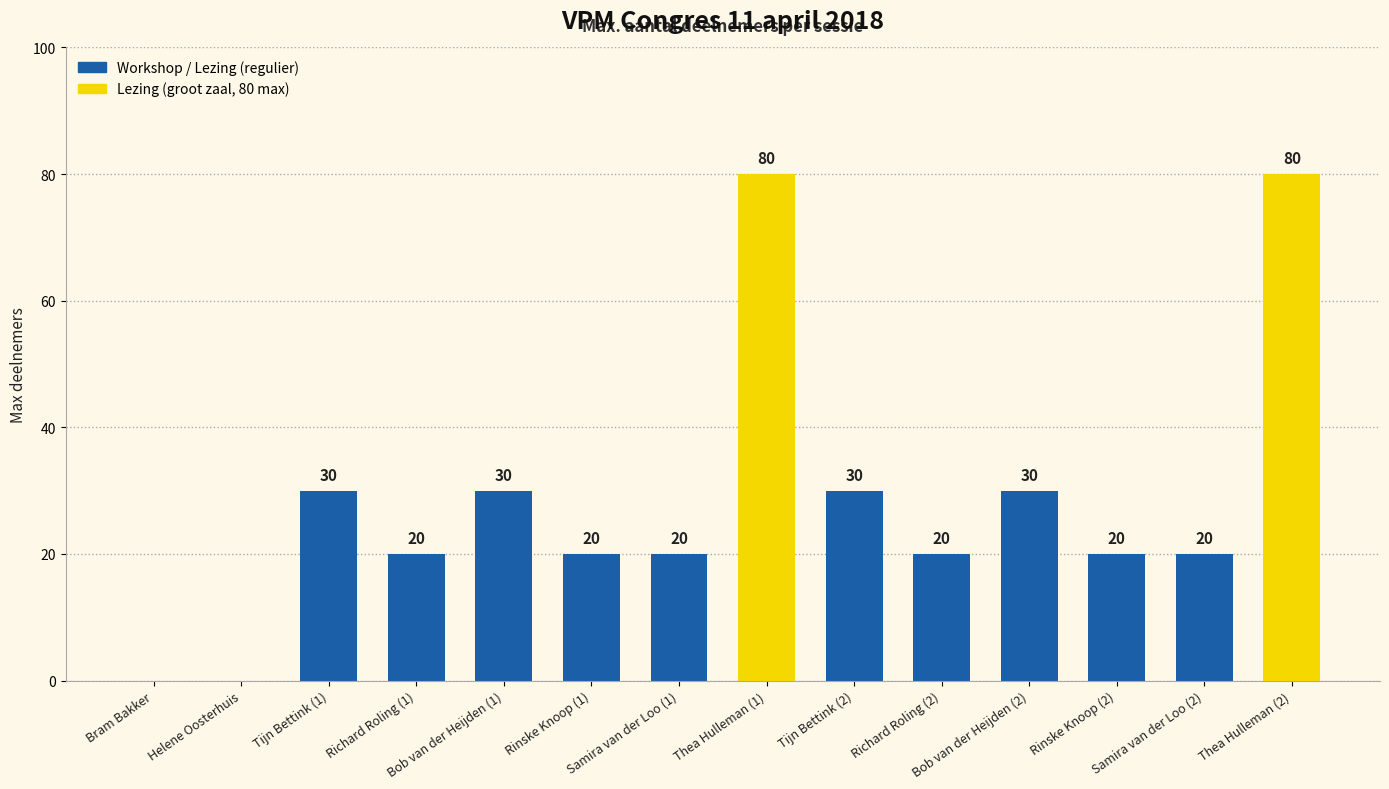

What is the change in value from Helene Oosterhuis to Tijn Bettink (1)?

+30